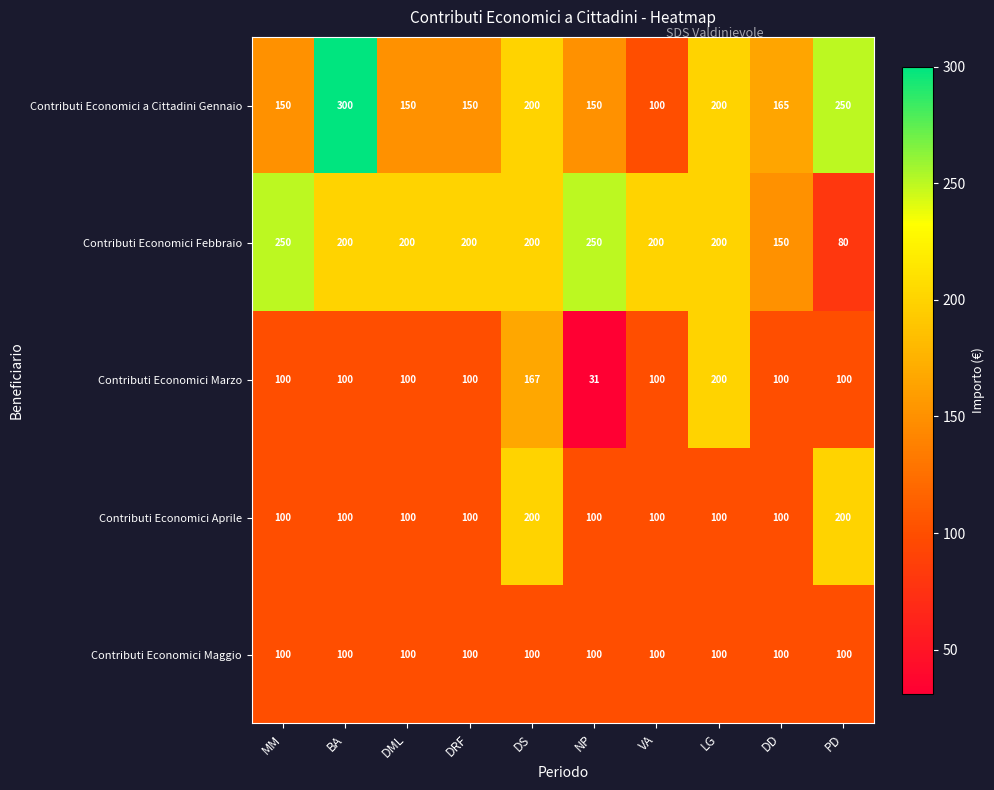

At how many categories does at least one series exceed 49?

10